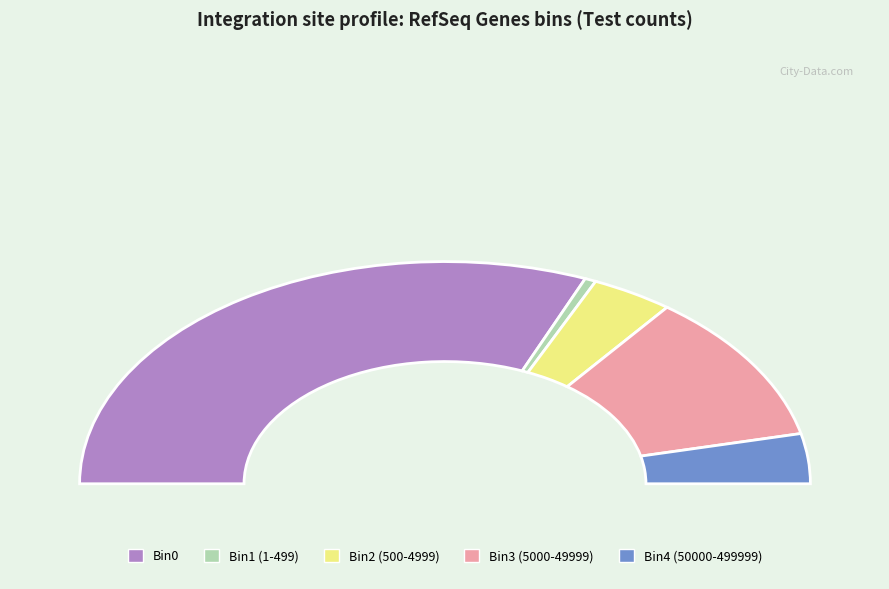

How many segments does this pie chart have?

5